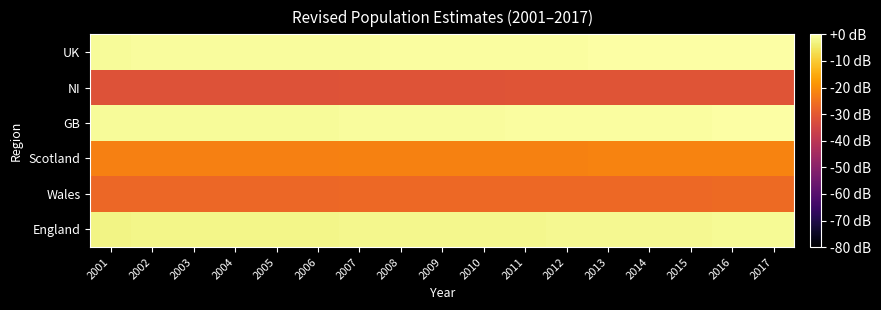

Reading left to right, what are all the values shown in this chart?

England: 2001=-2.5	2002=-2.5	2003=-2.4	2004=-2.4	2005=-2.3	2006=-2.3	2007=-2.2	2008=-2.1	2009=-2.0	2010=-2.0	2011=-1.9	2012=-1.8	2013=-1.8	2014=-1.7	2015=-1.6	2016=-1.5	2017=-1.5
Wales: 2001=-27.1	2002=-27.1	2003=-27.0	2004=-27.0	2005=-26.9	2006=-26.9	2007=-26.8	2008=-26.8	2009=-26.7	2010=-26.7	2011=-26.7	2012=-26.6	2013=-26.6	2014=-26.6	2015=-26.6	2016=-26.5	2017=-26.5
Scotland: 2001=-22.3	2002=-22.3	2003=-22.3	2004=-22.3	2005=-22.2	2006=-22.2	2007=-22.1	2008=-22.1	2009=-22.0	2010=-22.0	2011=-21.9	2012=-21.9	2013=-21.9	2014=-21.8	2015=-21.8	2016=-21.7	2017=-21.7
GB: 2001=-1.2	2002=-1.2	2003=-1.1	2004=-1.1	2005=-1.0	2006=-1.0	2007=-0.9	2008=-0.8	2009=-0.8	2010=-0.7	2011=-0.6	2012=-0.6	2013=-0.5	2014=-0.4	2015=-0.4	2016=-0.3	2017=-0.2
NI: 2001=-31.8	2002=-31.8	2003=-31.8	2004=-31.7	2005=-31.6	2006=-31.6	2007=-31.5	2008=-31.4	2009=-31.3	2010=-31.3	2011=-31.2	2012=-31.2	2013=-31.1	2014=-31.1	2015=-31.0	2016=-31.0	2017=-31.0
UK: 2001=-1.0	2002=-0.9	2003=-0.9	2004=-0.8	2005=-0.8	2006=-0.7	2007=-0.6	2008=-0.6	2009=-0.5	2010=-0.4	2011=-0.4	2012=-0.3	2013=-0.3	2014=-0.2	2015=-0.1	2016=-0.1	2017=0.0